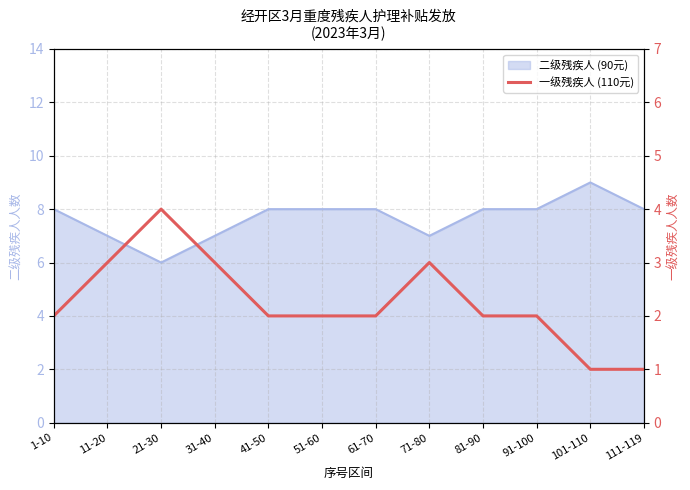

What is the label of the 7th point from the right?

51-60